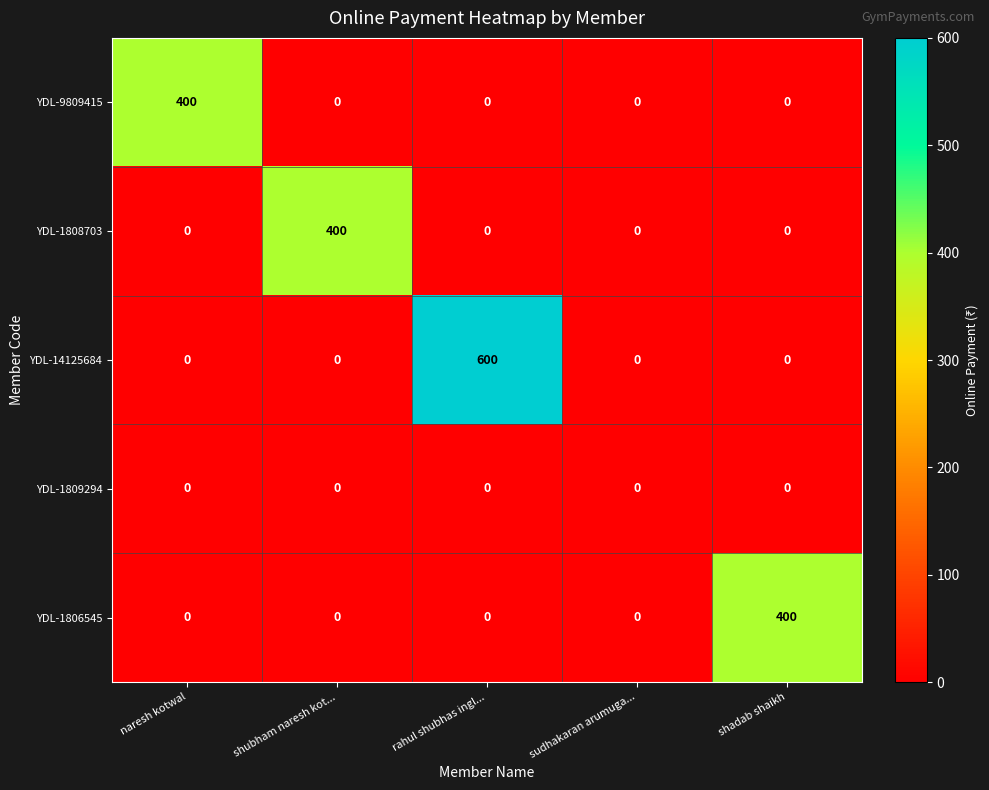

How many distinct data groups are displayed?

5